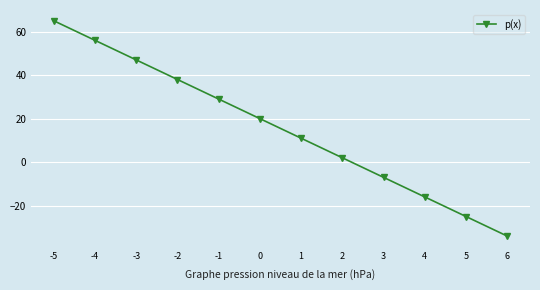

What value does the data have at -4, to the nearest 10?

60